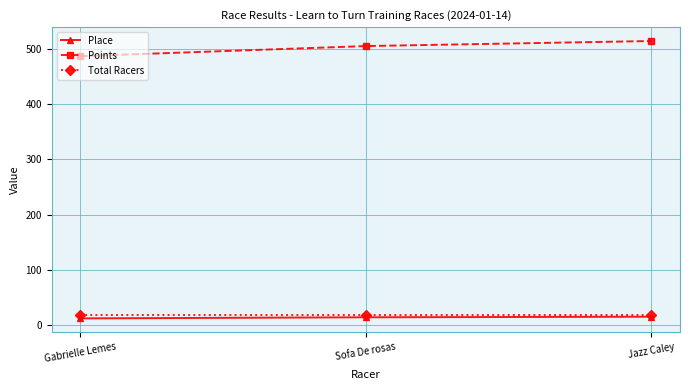

What is the average value of the Points series?

501.8